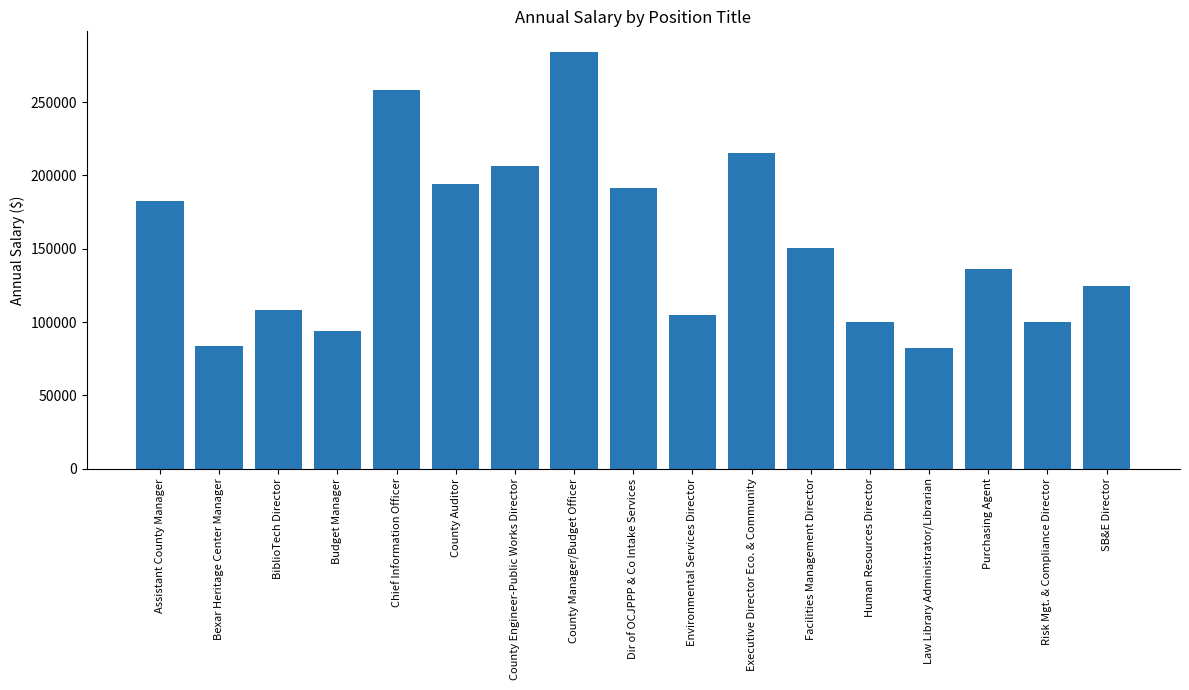

What is the label of the 10th bar from the right?

County Manager/Budget Officer